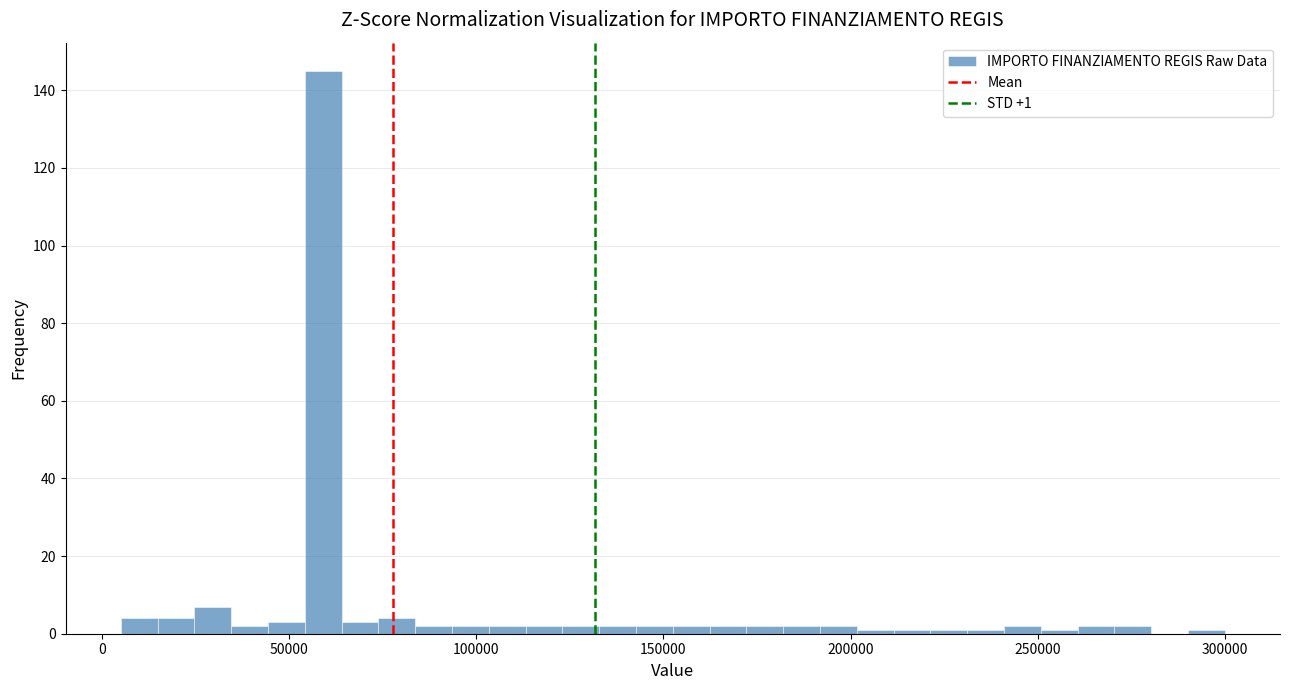

Around what value on the x-axis is the tallest bar? Give the approximate position of its centre, as read against the axis.

60000